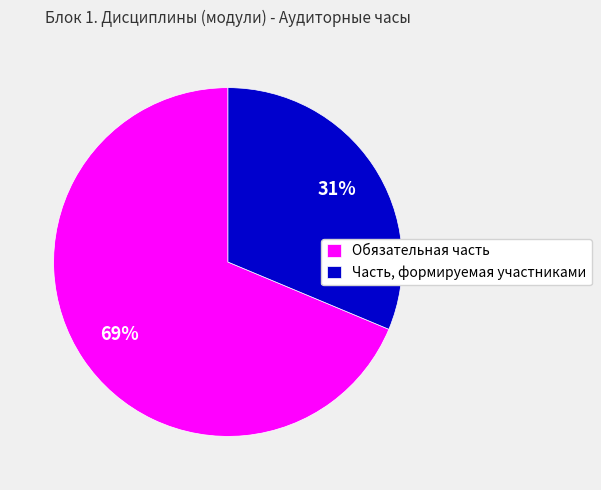

To the nearest percent, what is the combined percentage of Часть, формируемая участниками and Обязательная часть?

100%